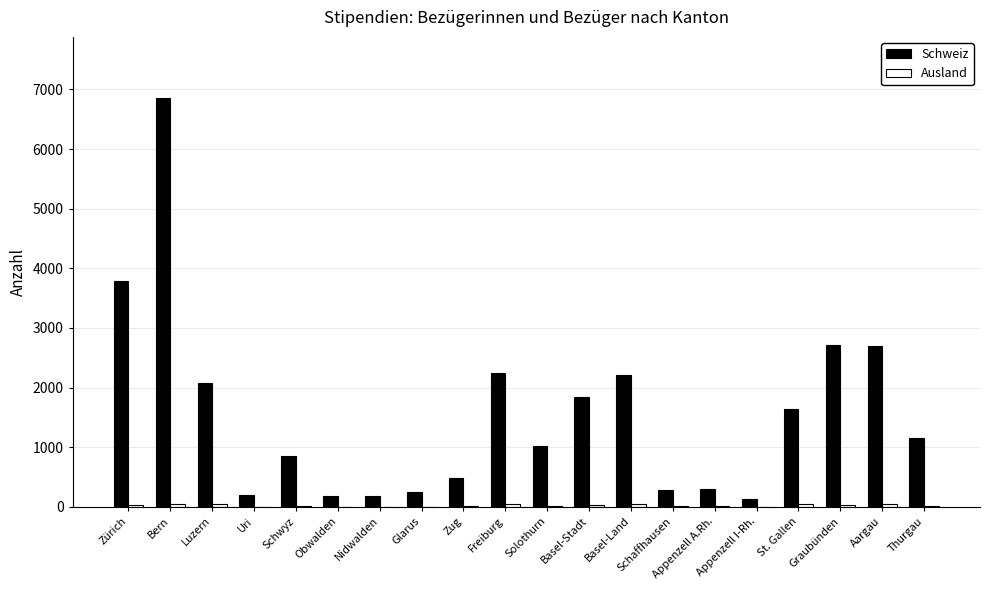

Which series has the widest spread of values?

Schweiz